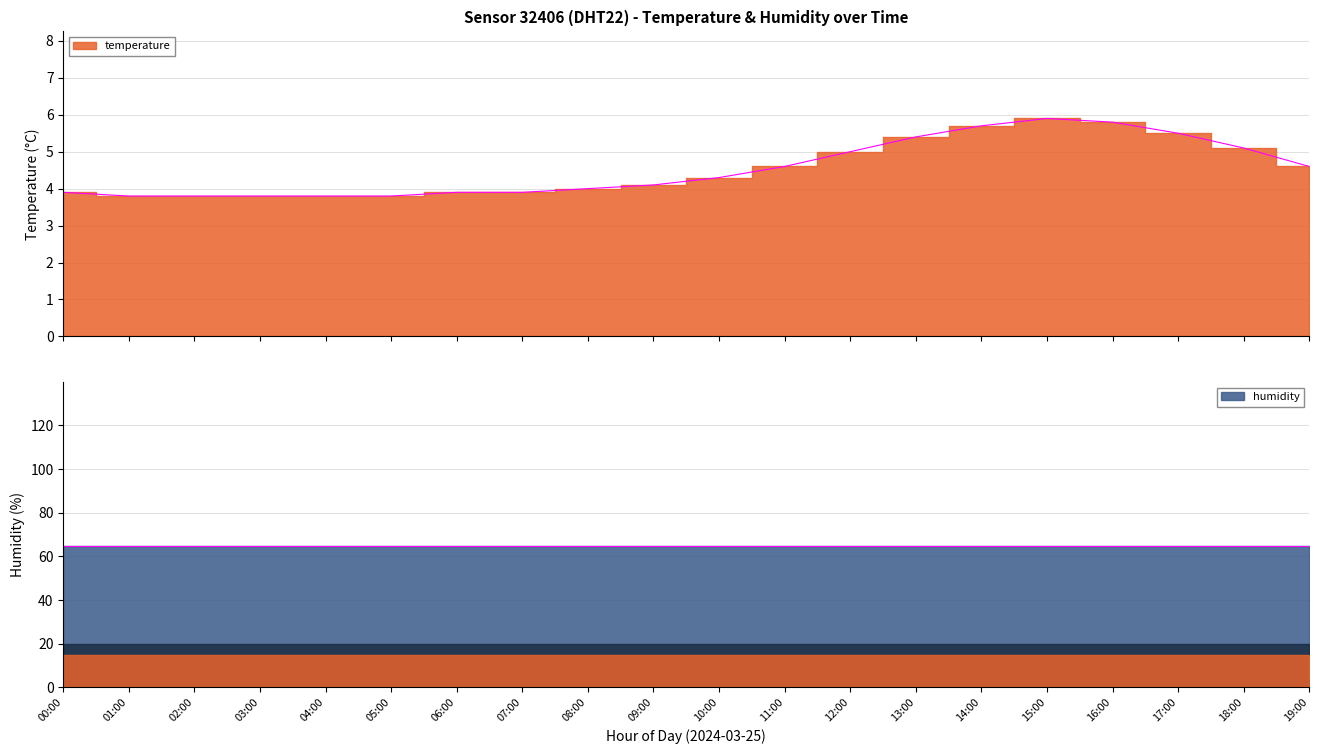

Rank the categories by value from highest to lowest.

15:00, 16:00, 14:00, 17:00, 13:00, 18:00, 12:00, 11:00, 19:00, 10:00, 09:00, 08:00, 00:00, 06:00, 07:00, 01:00, 02:00, 03:00, 04:00, 05:00